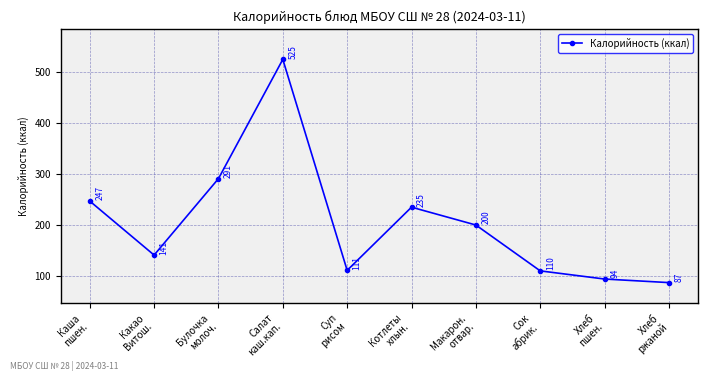

Approximately how many times larger is the value at Суп
рисом compared to Хлеб
пшен.?

1.2